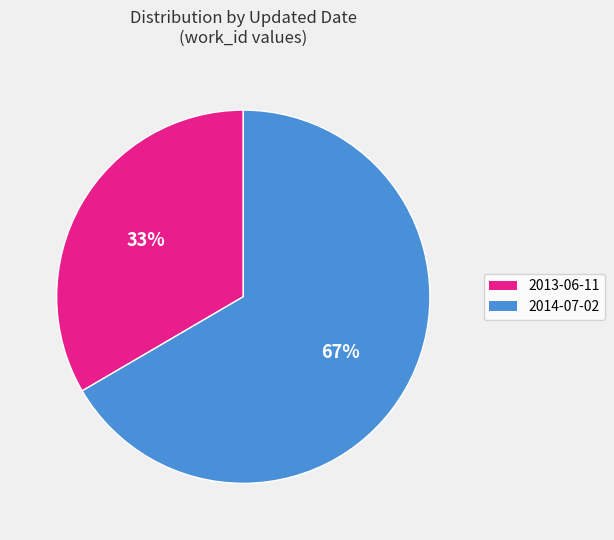

How many segments does this pie chart have?

2